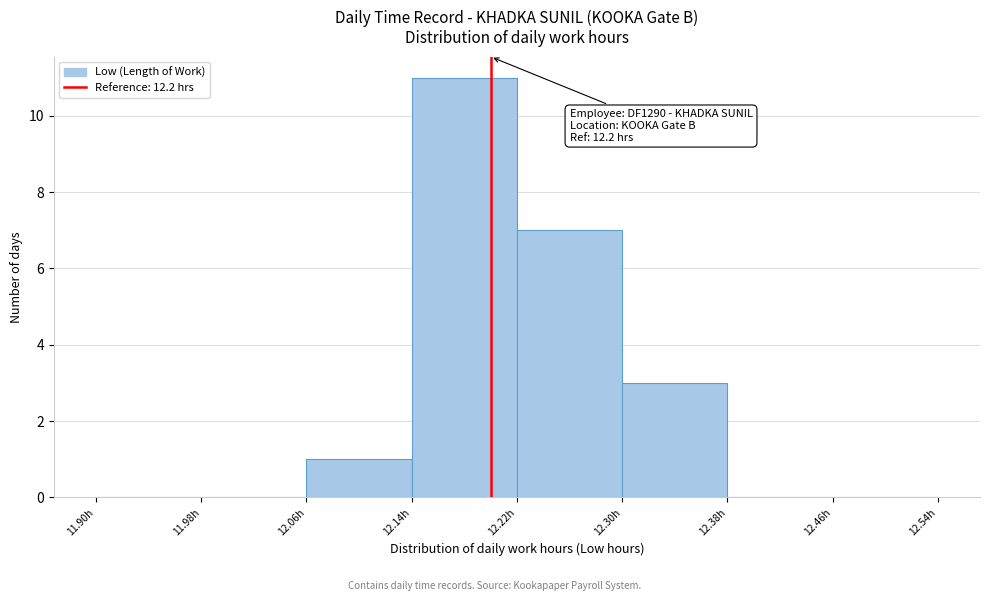

Over which range of the x-axis is the bar tallest?

12.14 to 12.22